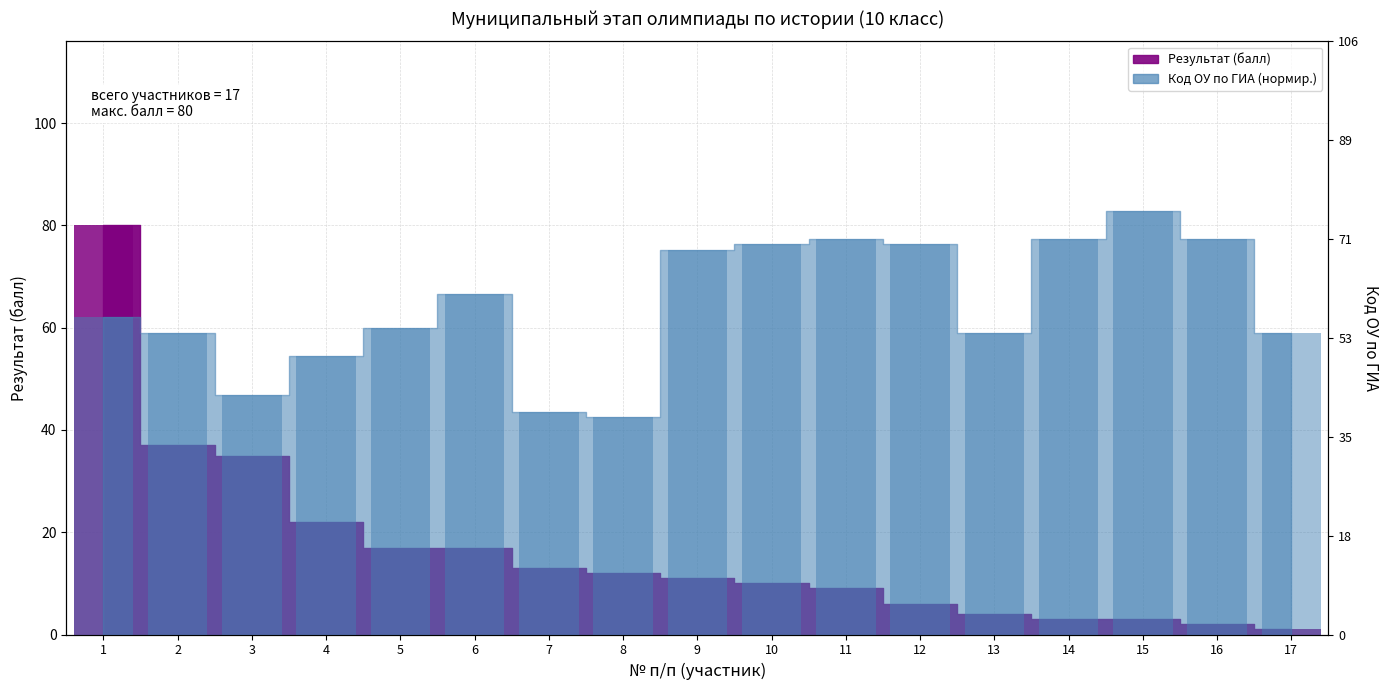

List the series in order of their peak value, lowest first.

Результат (балл), Код ОУ по ГИА